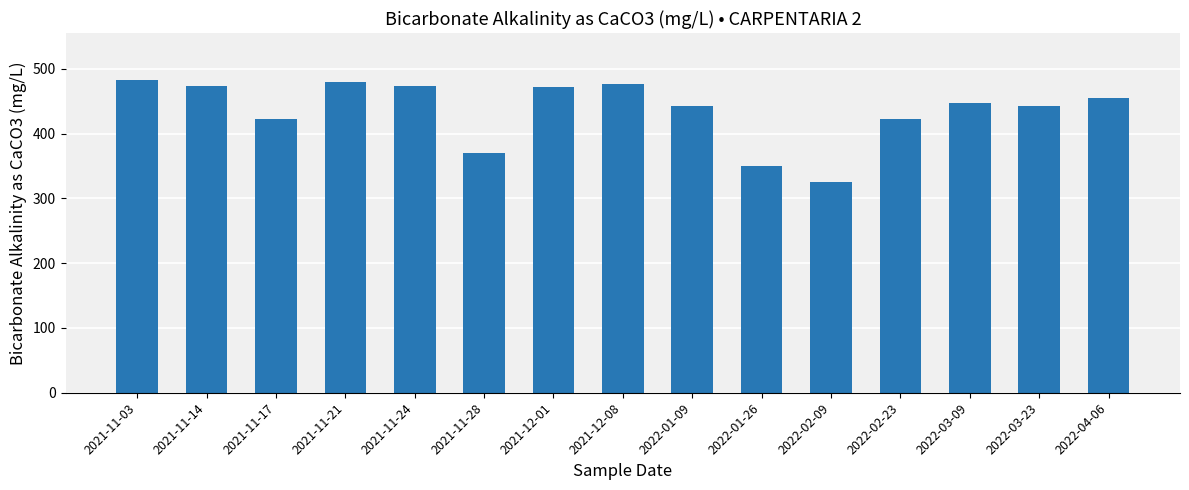

What is the average value?

436